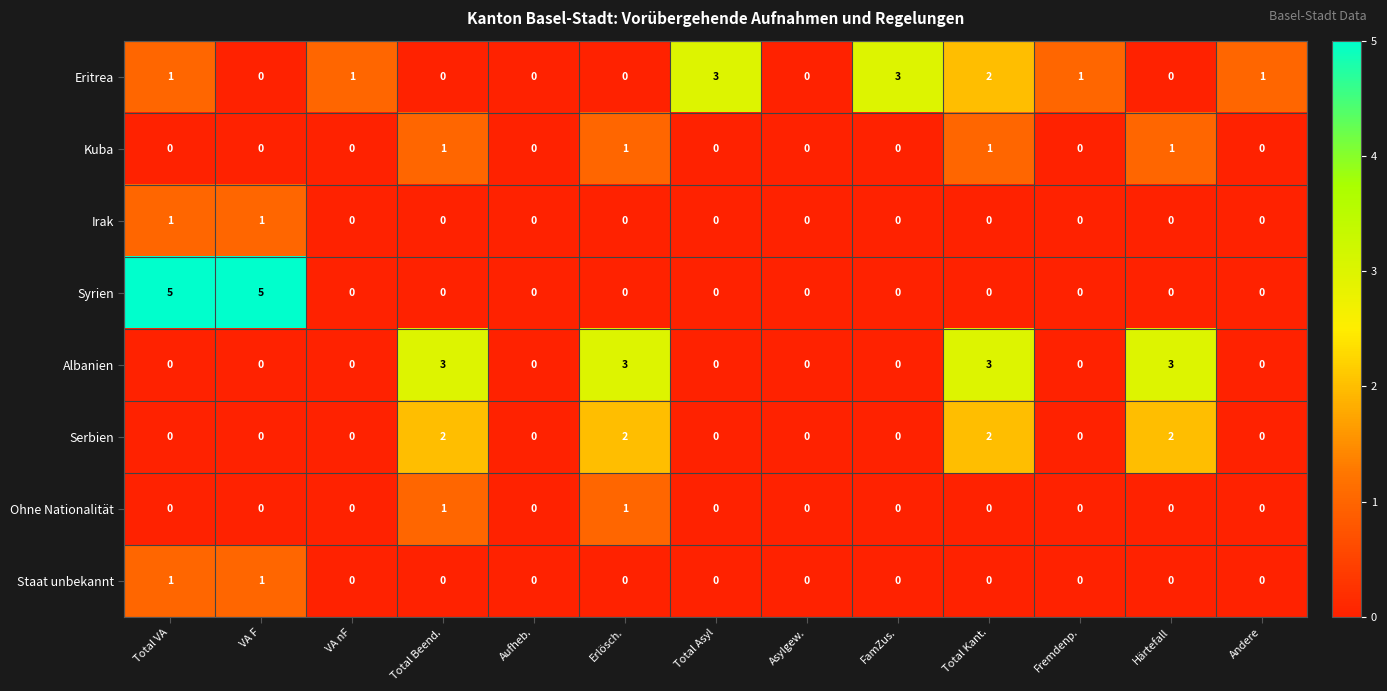

At how many categories does at least one series exceed 2?

8